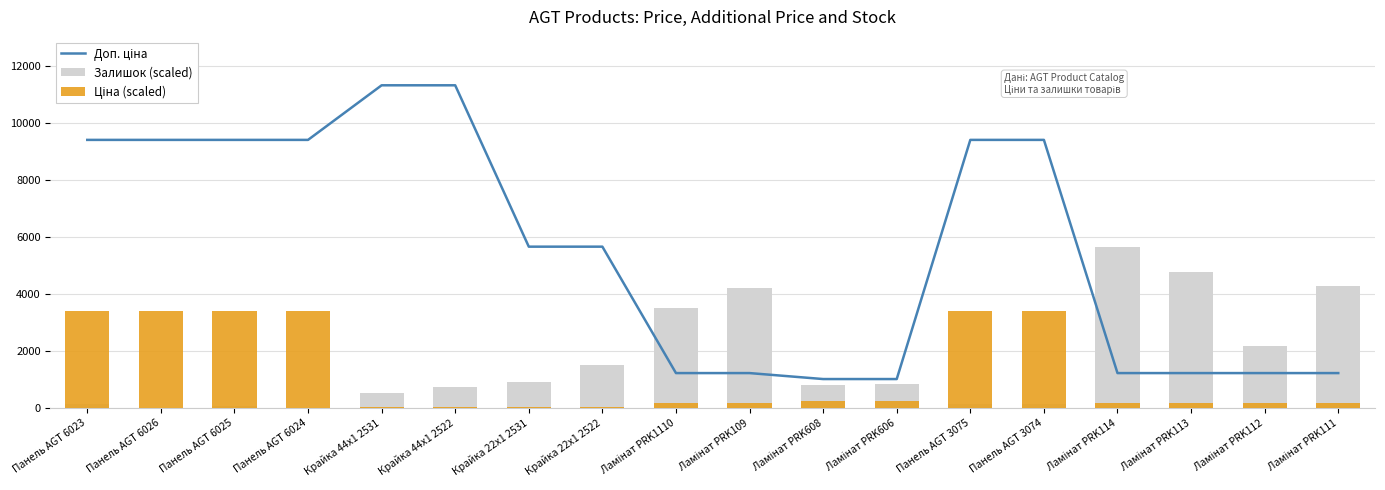

What is the sum of all Ціна (scaled) values?

22181.5